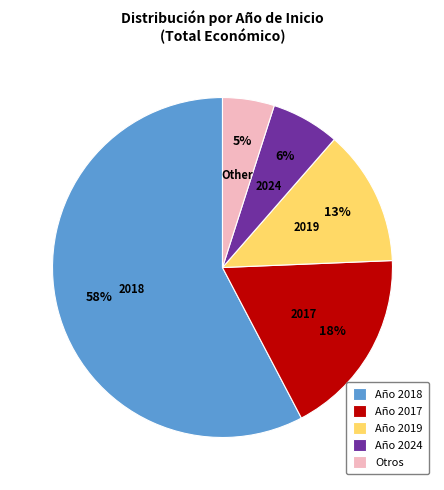

Which has a higher value, Año 2017 or Año 2024?

Año 2017